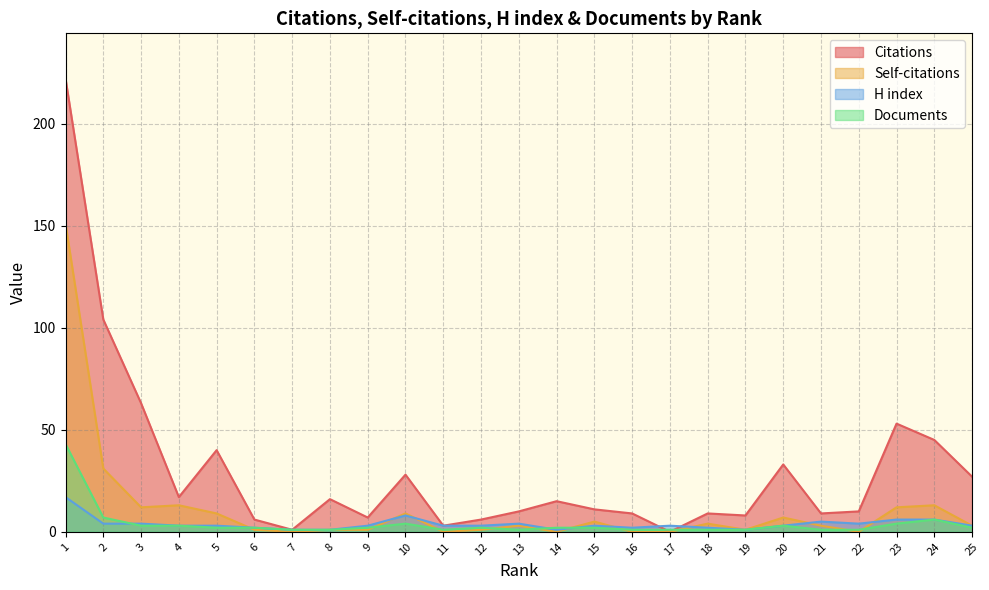

How many distinct data groups are displayed?

4